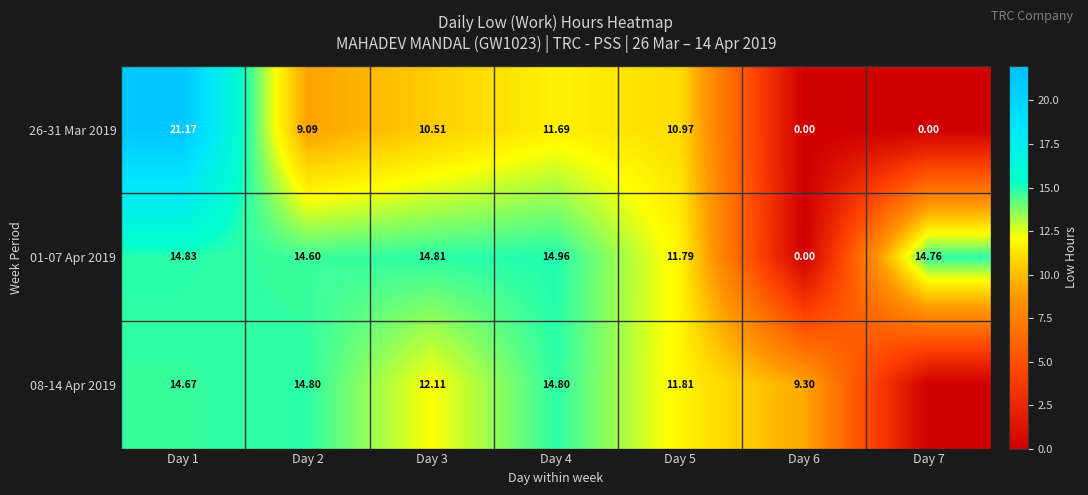

At how many categories does at least one series exceed 2?

7